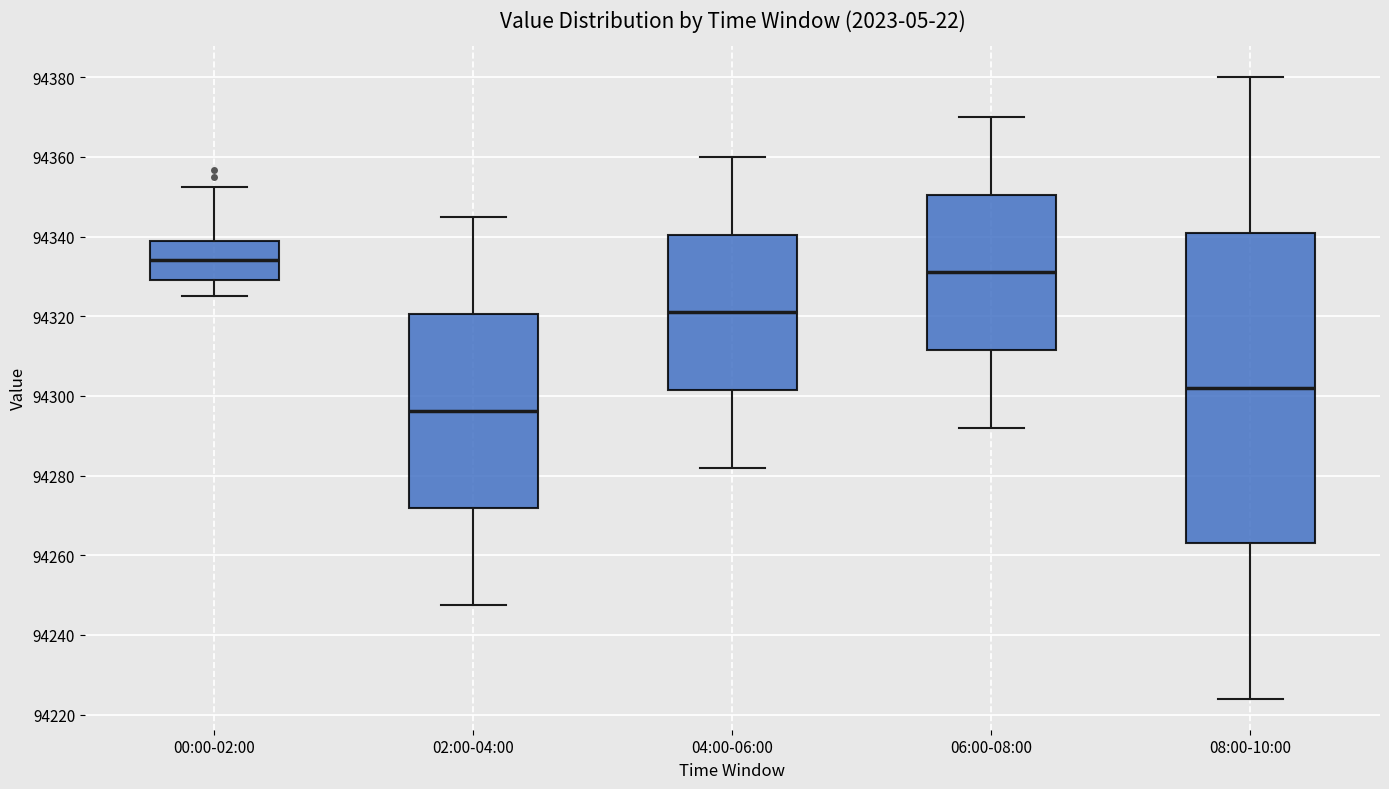

Reading left to right, read every box against the y-axis: the position of its median line, the range the box covers, and the ends of its whiskers. The values are not printed on the chart, so give them approximately, as read against the axis.

00:00-02:00: median 94334, box 94330 to 94338, whiskers 94326 to 94352
02:00-04:00: median 94296, box 94272 to 94320, whiskers 94248 to 94346
04:00-06:00: median 94322, box 94302 to 94340, whiskers 94282 to 94360
06:00-08:00: median 94332, box 94312 to 94350, whiskers 94292 to 94370
08:00-10:00: median 94302, box 94264 to 94342, whiskers 94224 to 94380